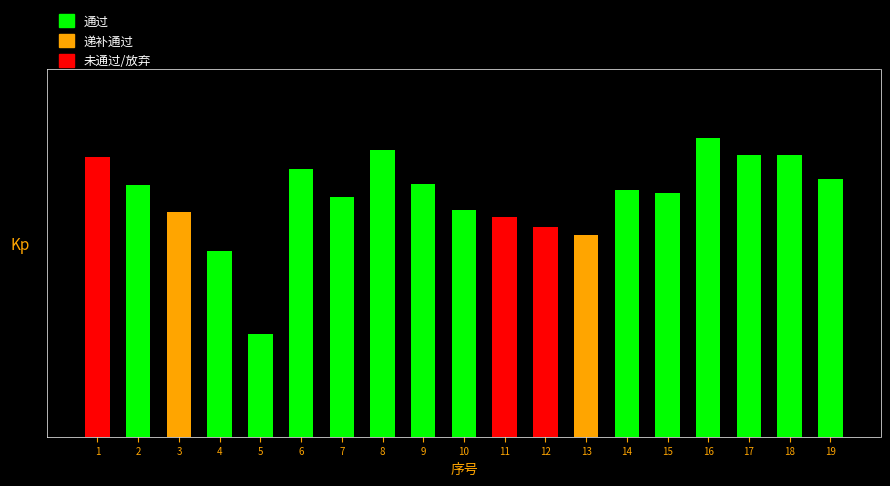

Does the chart contain any negative values?

No